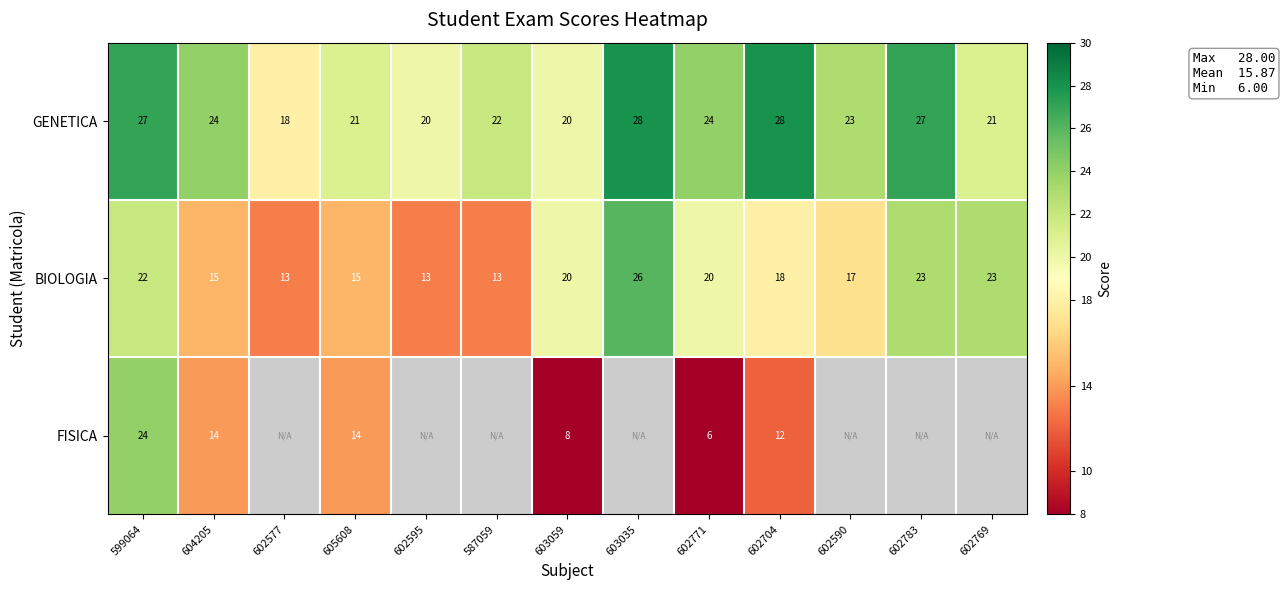

At which label does GENETICA first exceed 23?

599064